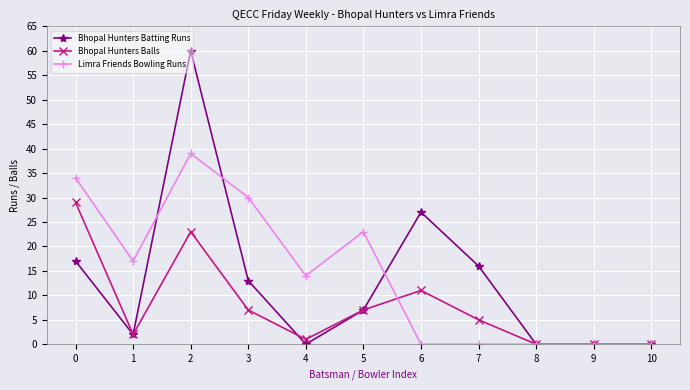

The value of Bhopal Hunters Balls at 10 is -10. True or false?

False